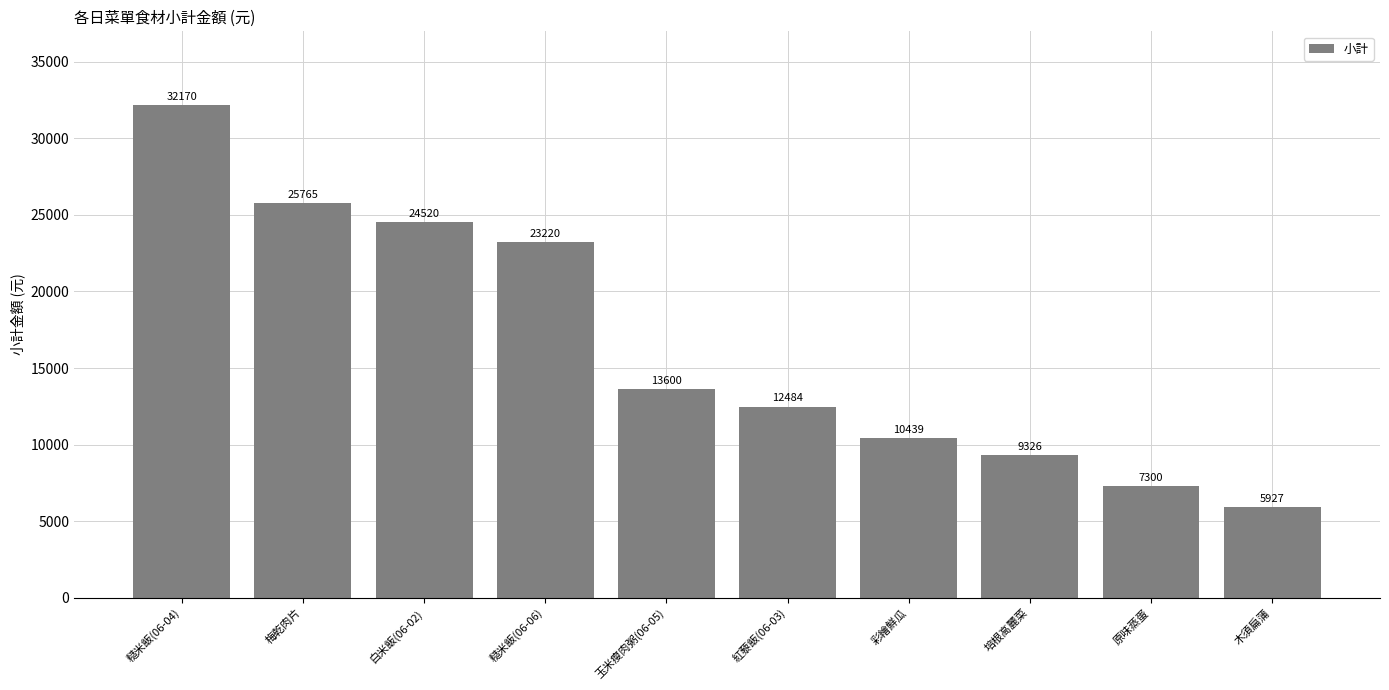

What is the value of the 6th bar from the left?

12484